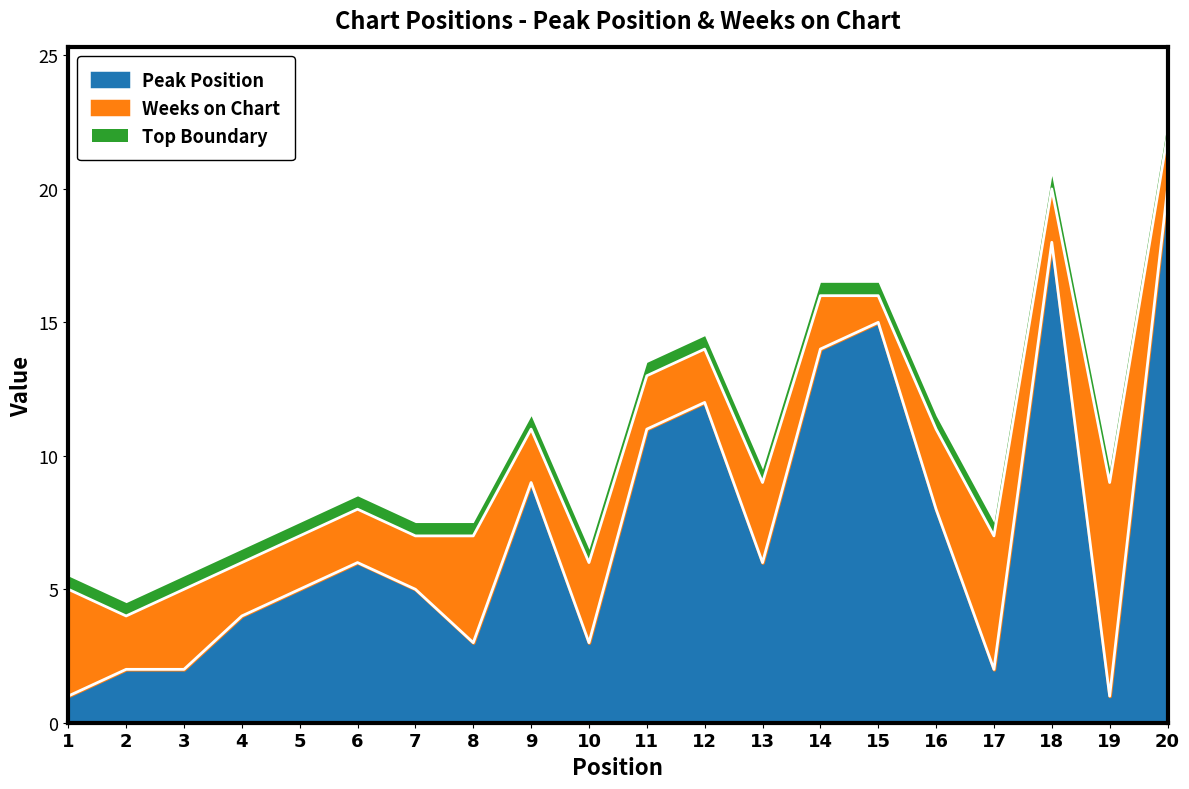

At which category does the data reach its first local peak?

6